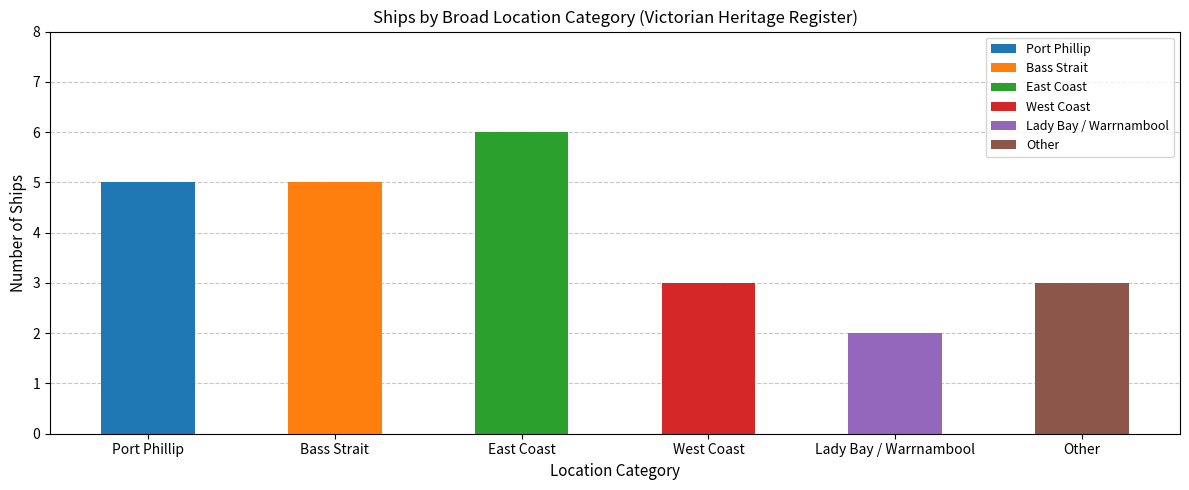

The chart shows a value of 2 at Lady Bay / Warrnambool. True or false?

True